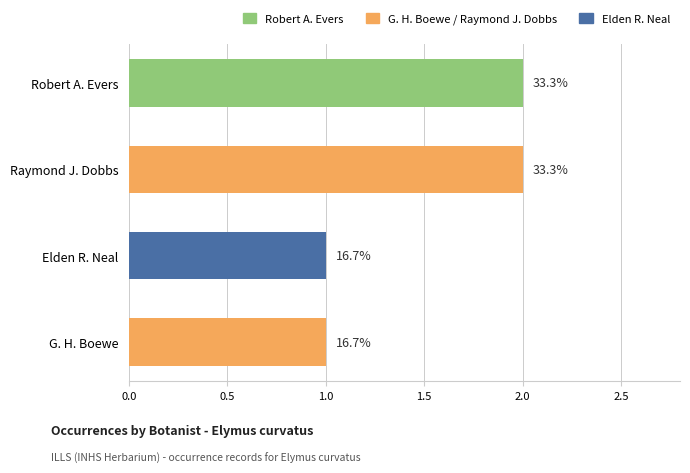

What is the difference between the maximum and second lowest values?

1